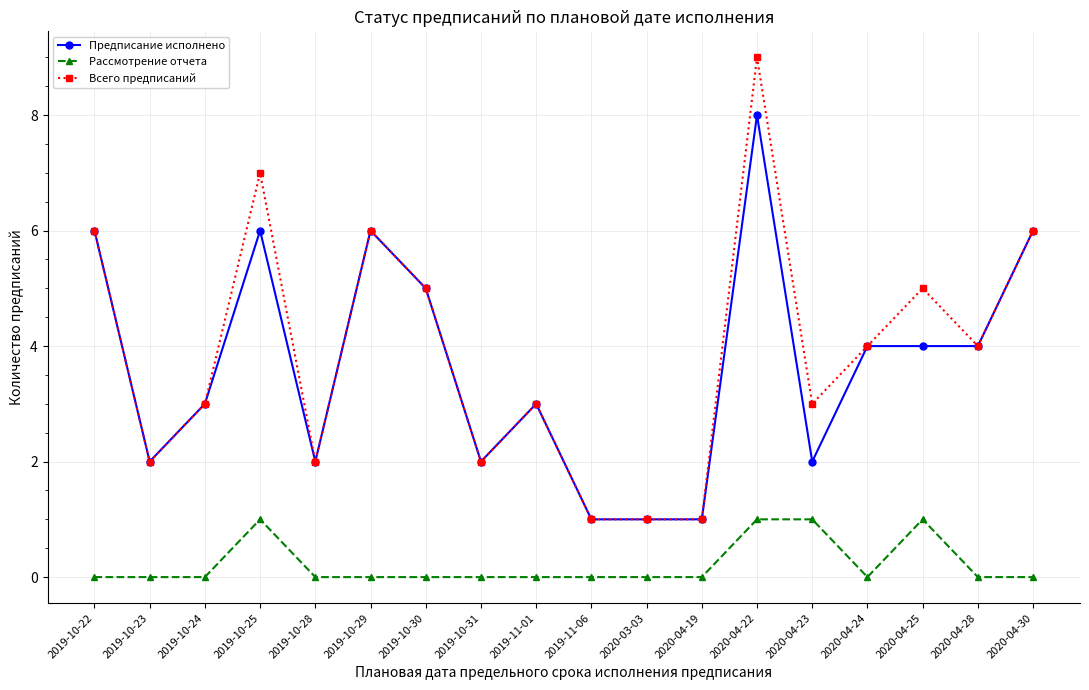

Is the value of Всего предписаний at 2020-04-19 greater than the value of Рассмотрение отчета at 2019-11-01?

Yes